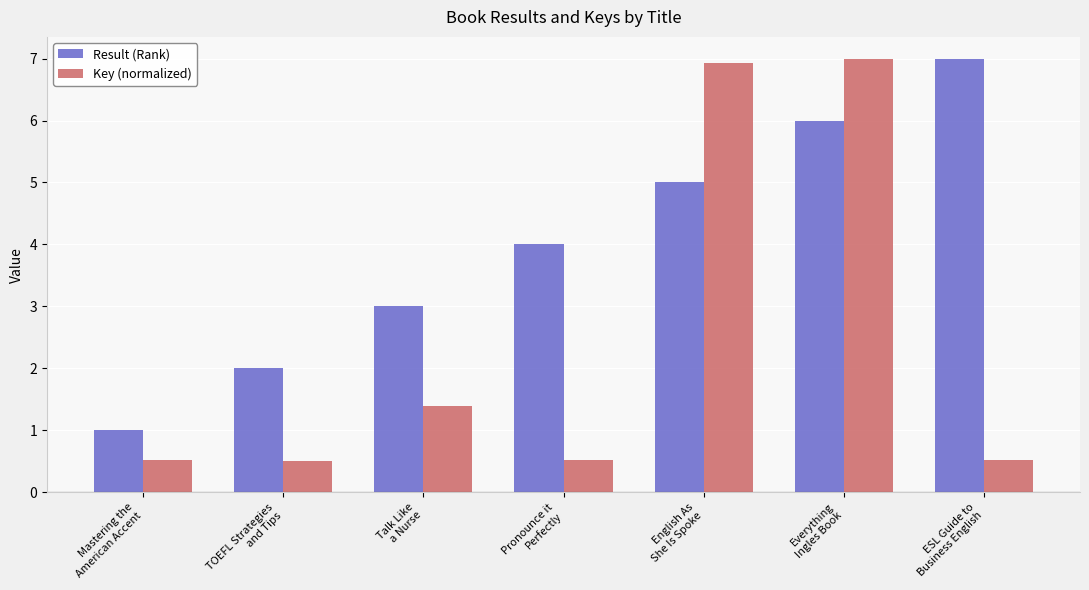

Which series has the largest total across all categories?

Result (Rank)